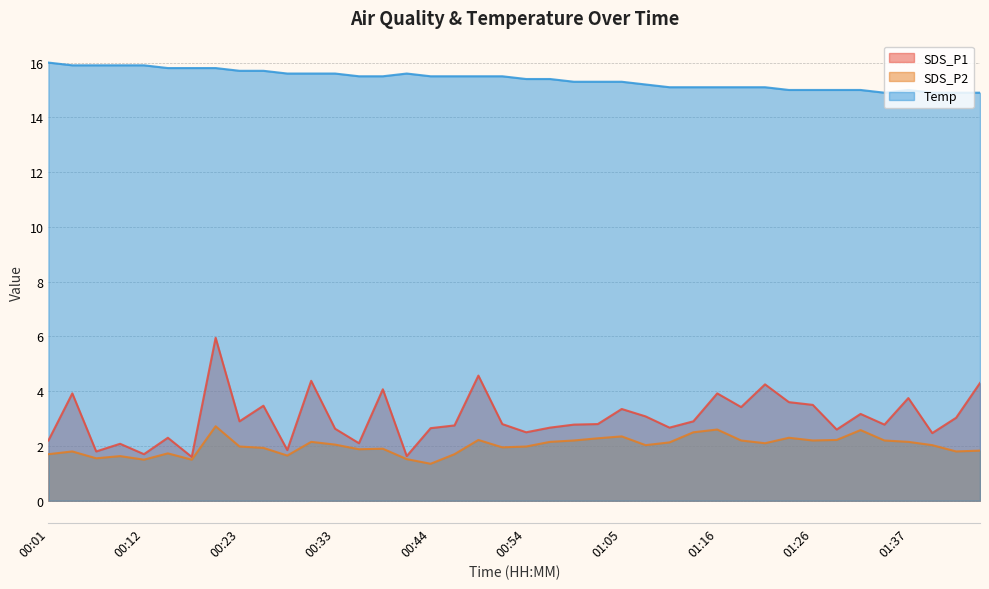

What is the difference between the maximum and second lowest values in the SDS_P2 series?

1.2